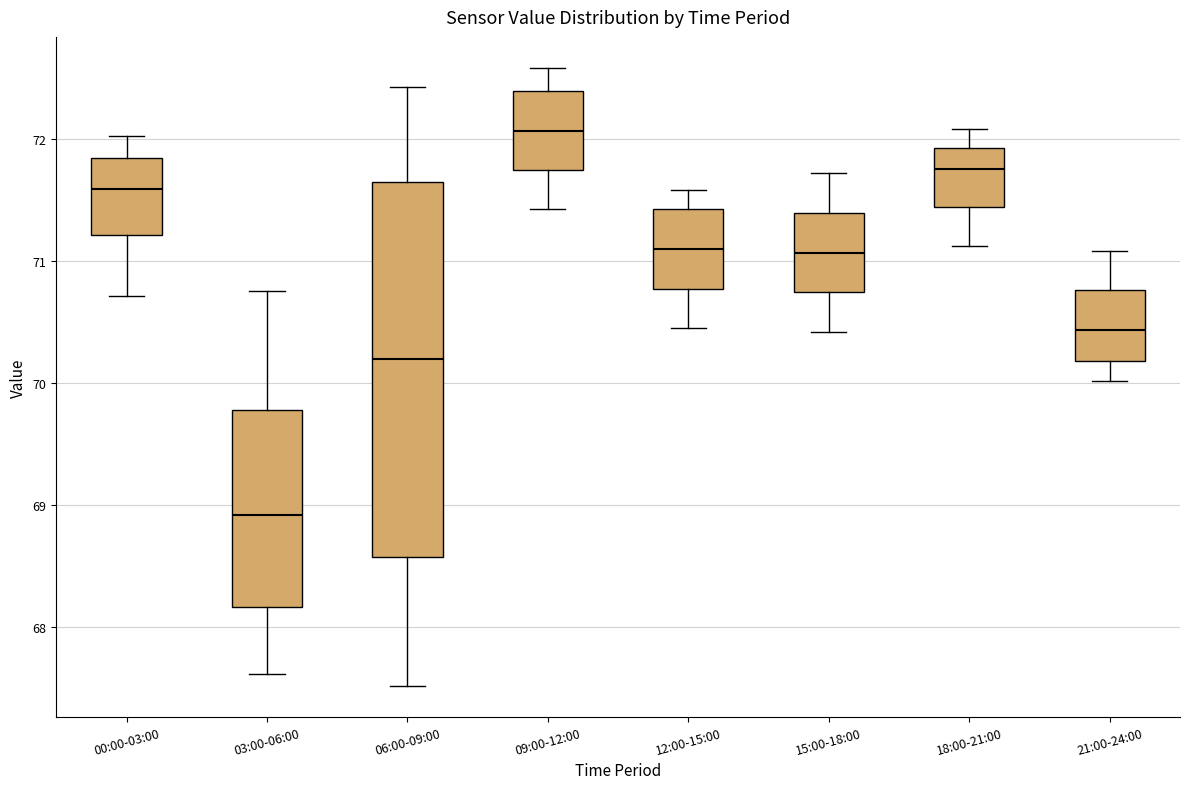

Where does the median line of the box for 15:00-18:00 sit on the y-axis? The values are not printed on the chart, so give them approximately, as read against the axis.

71.1